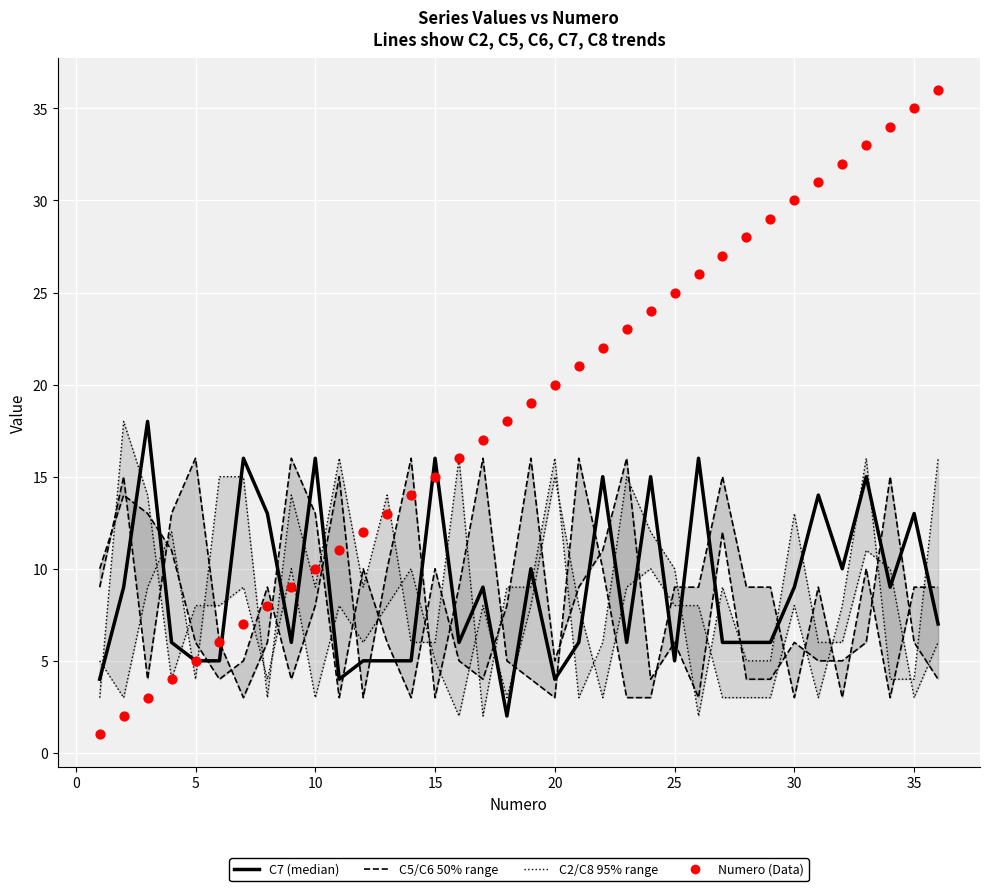

Which series reaches the maximum Y coordinate?

Numero (Data)